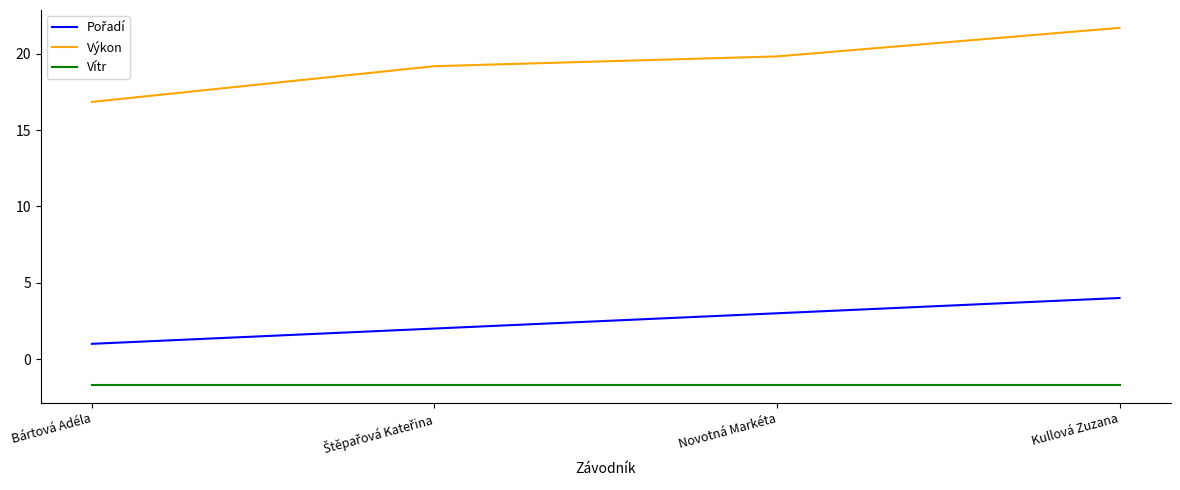

What is the total value across all series at Novotná Markéta?

21.1